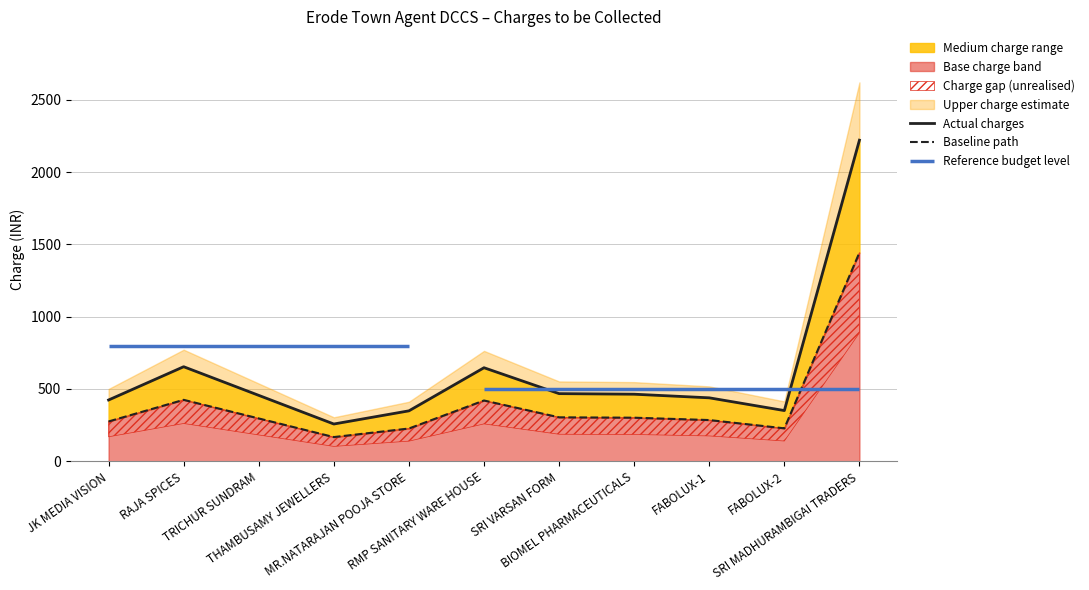

Does the chart have visible grid lines?

Yes